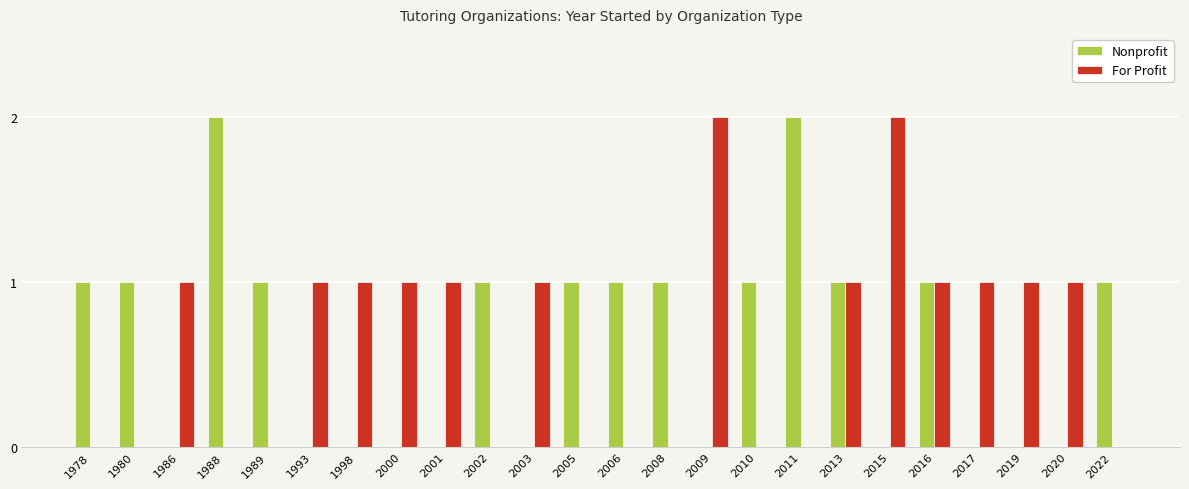

What is the sum of all For Profit values?

15